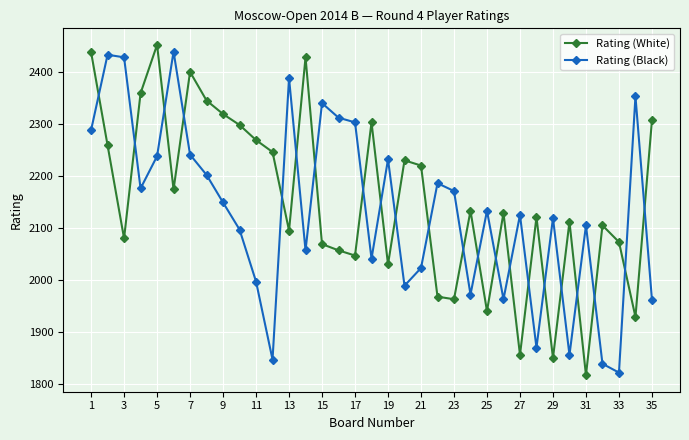

After their last crossing, which series has the higher values: Rating (White) or Rating (Black)?

Rating (White)